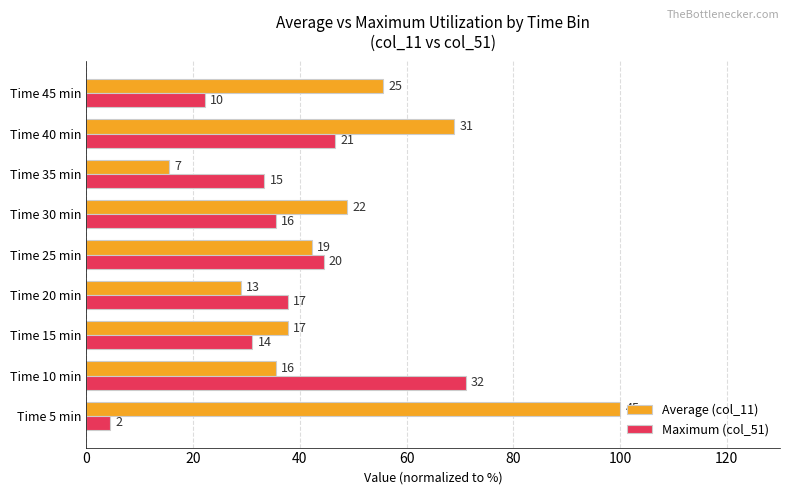

What are all the series names shown in the legend?

Average (col_11), Maximum (col_51)